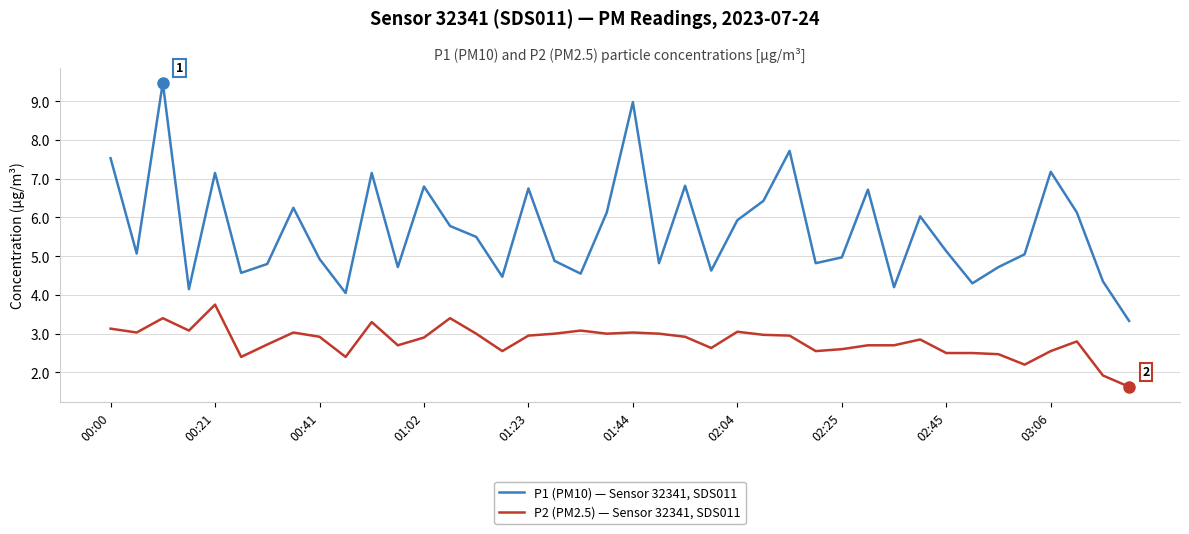

What is the smallest value displayed?

1.6